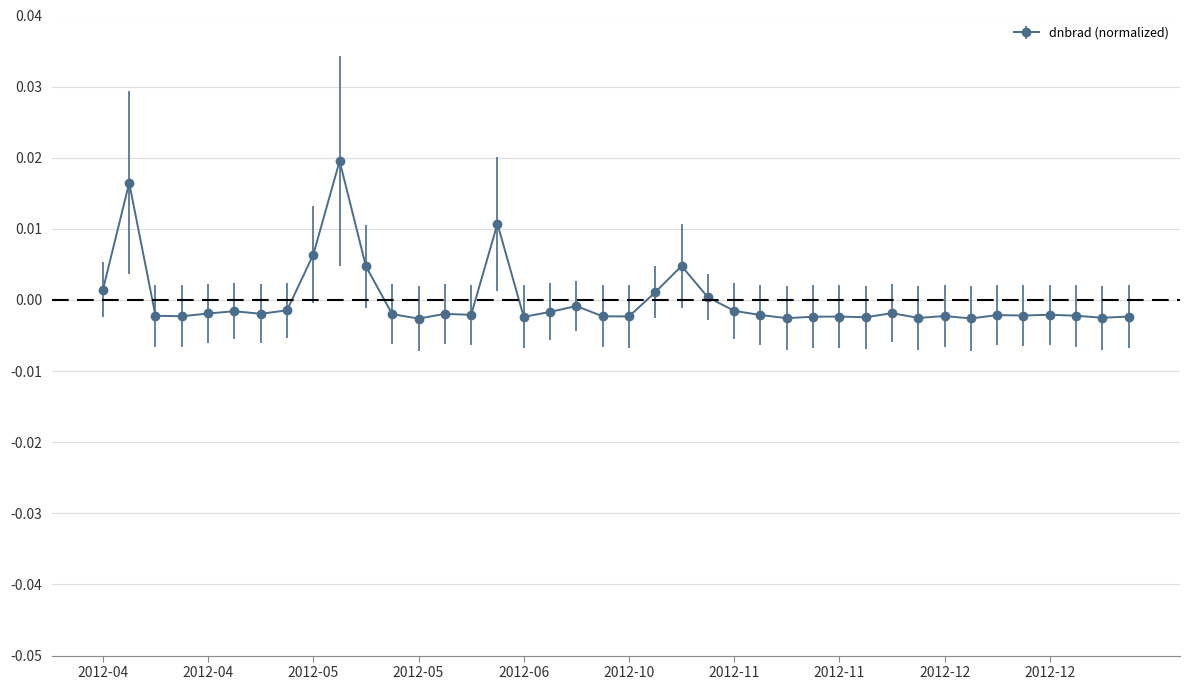

What is the label of the 14th point from the right?

2012-11-13